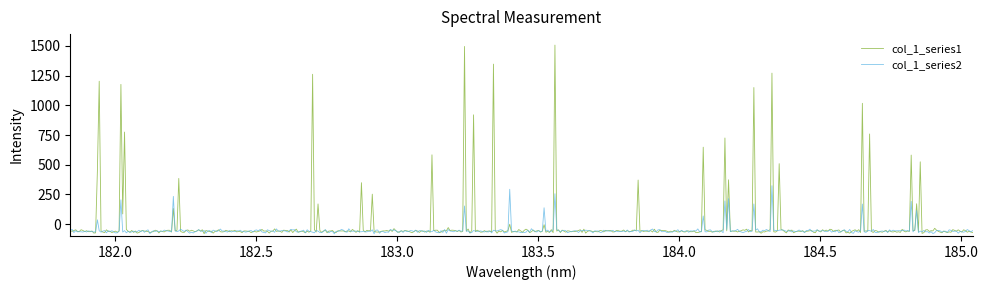

Does the chart display data point markers on the line(s)?

No